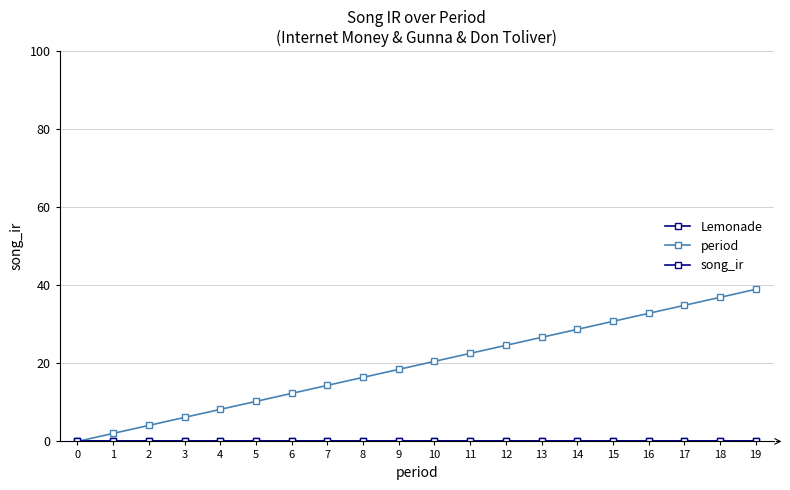

Reading left to right, what are all the values shown in this chart?

Lemonade: 0.0	0.0	0.0	0.0	0.0	0.0	0.0	0.0	0.0	0.0	0.0	0.0	0.0	0.0	0.0	0.0	0.0	0.0	0.0	0.0
period: 0.0	2.1	4.1	6.2	8.2	10.3	12.3	14.4	16.4	18.5	20.5	22.6	24.6	26.7	28.7	30.8	32.8	34.9	36.9	39.0
song_ir: 0.0	0.0	0.0	0.0	0.0	0.0	0.0	0.0	0.0	0.0	0.0	0.0	0.0	0.0	0.0	0.0	0.0	0.0	0.0	0.0